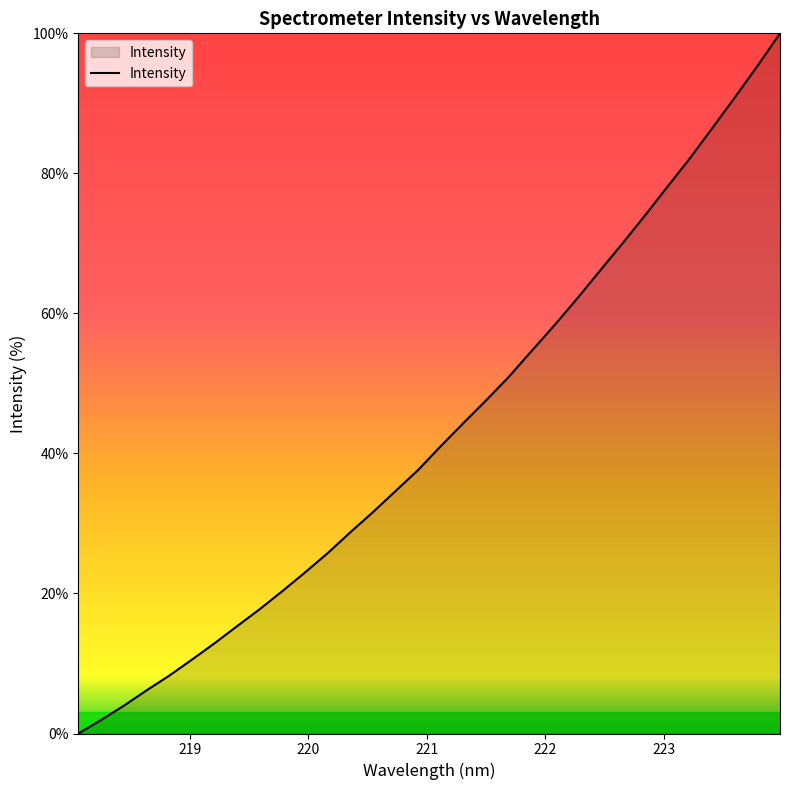

What is the difference between the maximum and minimum values?

100.0